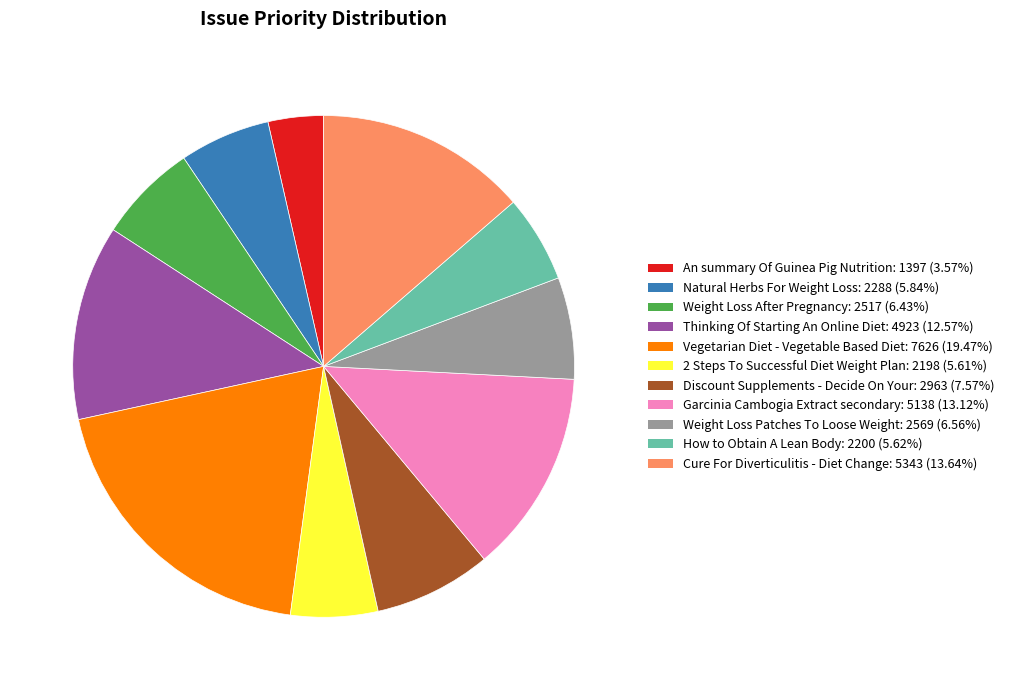

Do An summary Of Guinea Pig Nutrition and Thinking Of Starting An Online Diet together represent more than half of the pie?

No